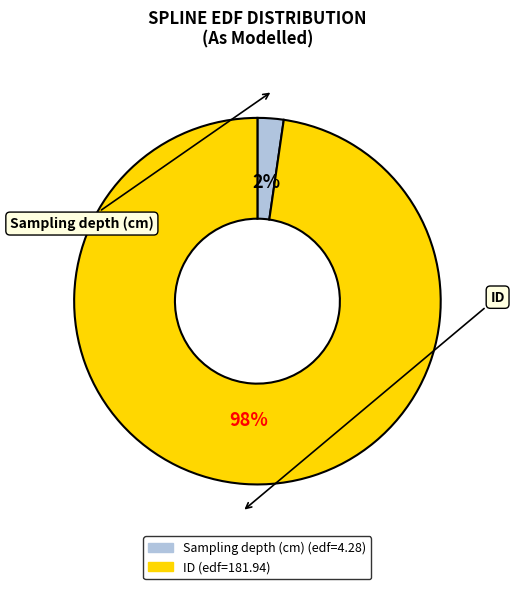

Is there any slice that represents more than half of the pie?

Yes